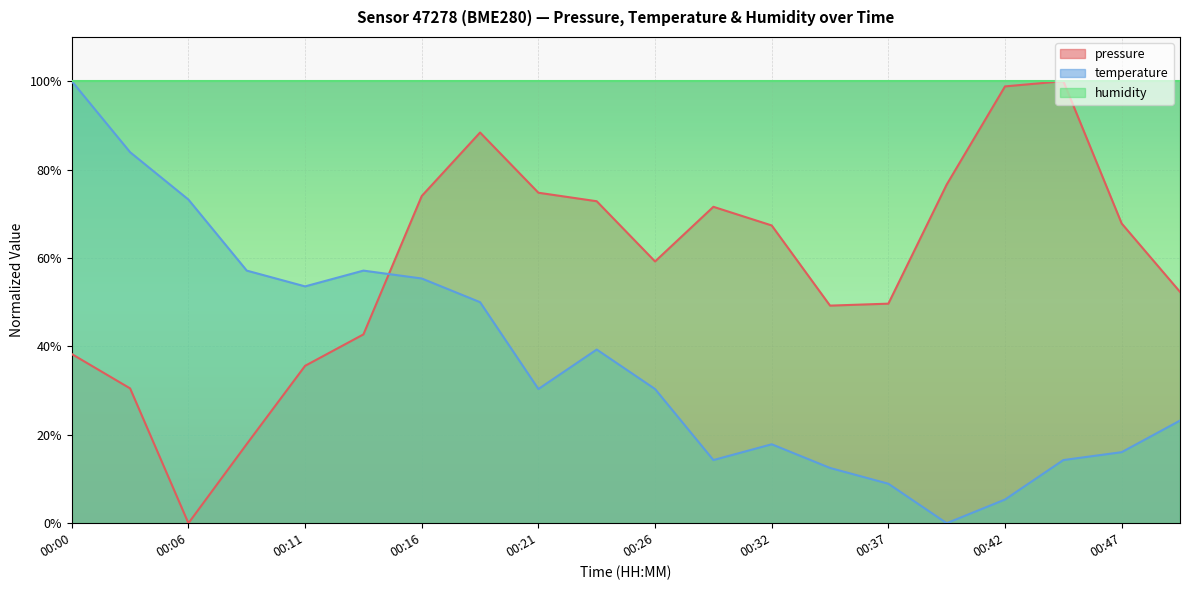

How many categories are shown in the chart?

20